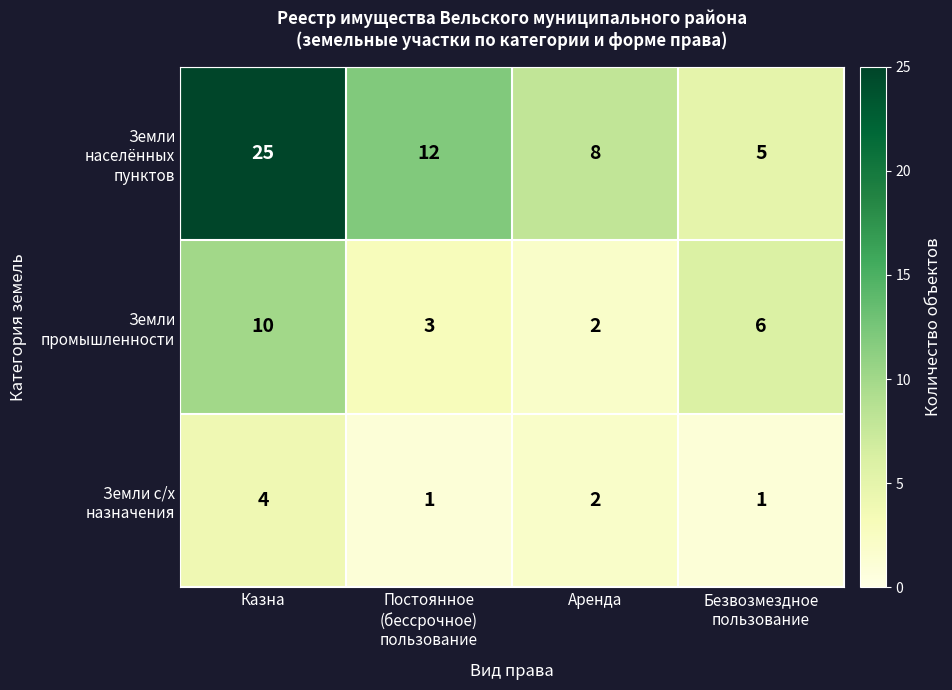

How many series are shown in this chart?

3